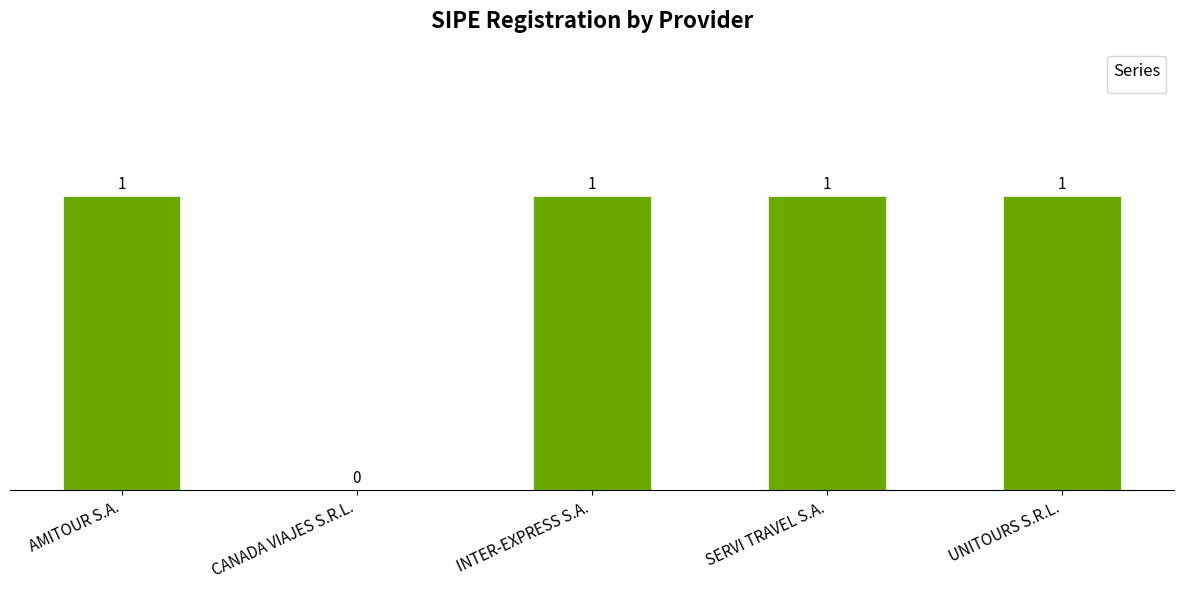

The chart shows a value of 0 at SERVI TRAVEL S.A.. True or false?

False